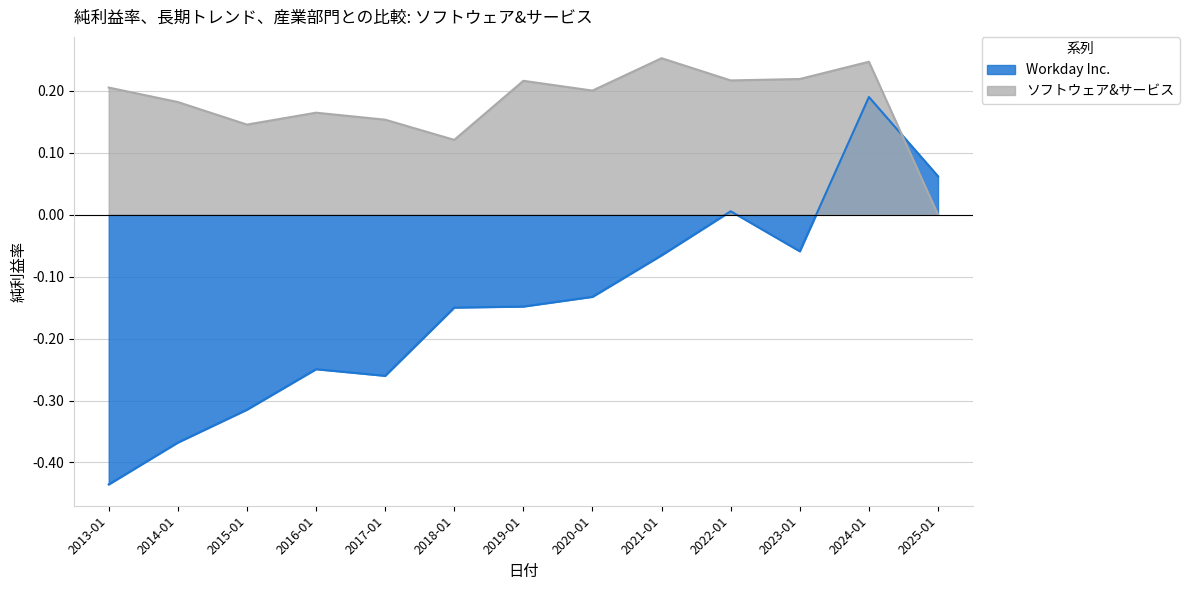

At which label does ソフトウェア&サービス reach its minimum?

2025-01